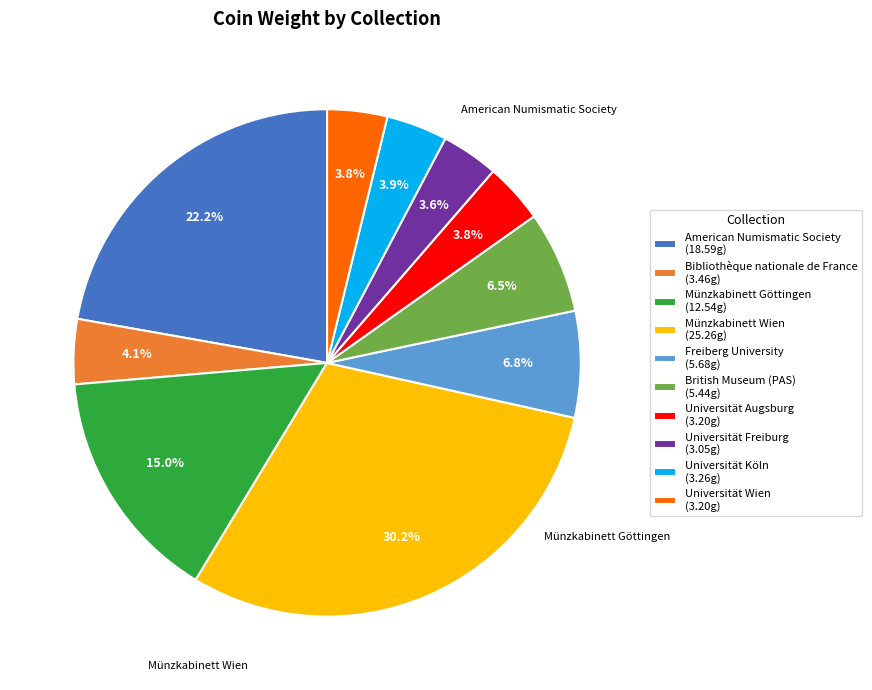

Is there any slice that represents more than half of the pie?

No